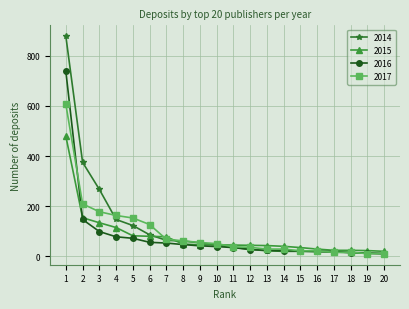

Where is 2017 nearest to the value 308?

2